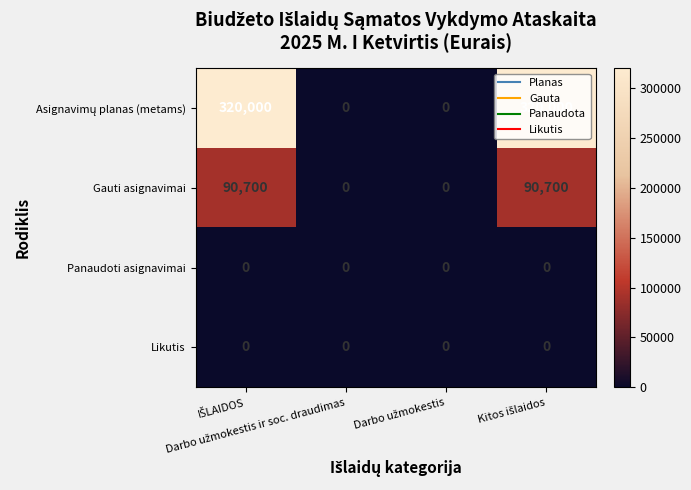

What is the average value of the Gauti asignavimai series?

45350